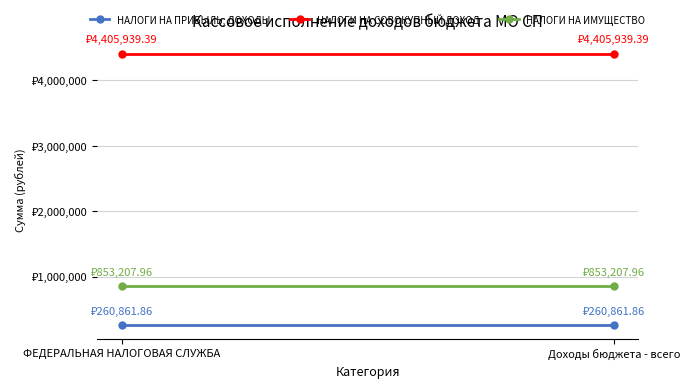

Is it true that НАЛОГИ НА ИМУЩЕСТВО equals 246802.1 at Доходы бюджета - всего?

False